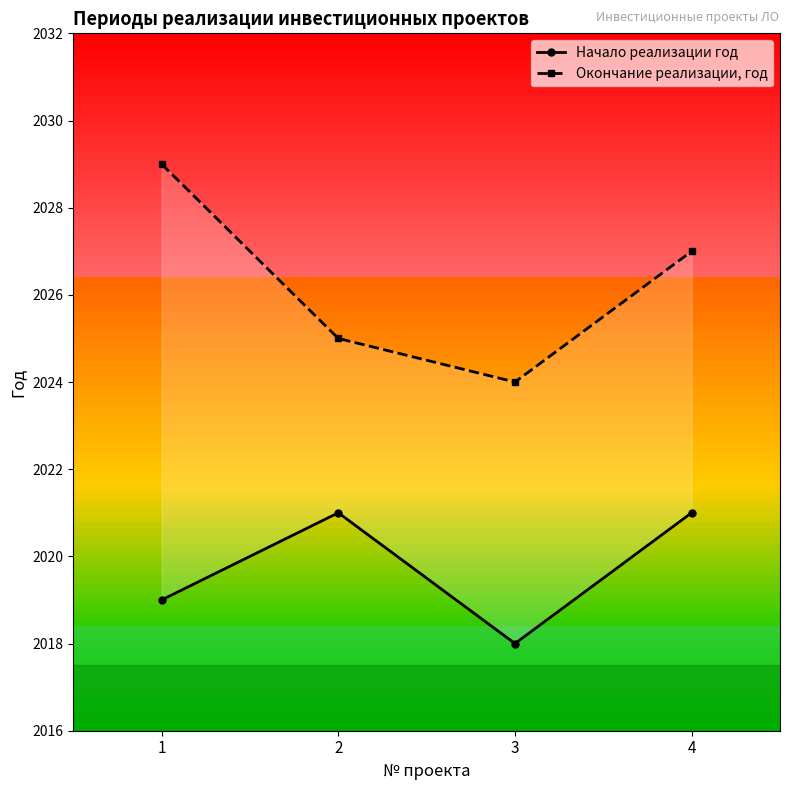

What is the difference between the highest and lowest values at 1?

10